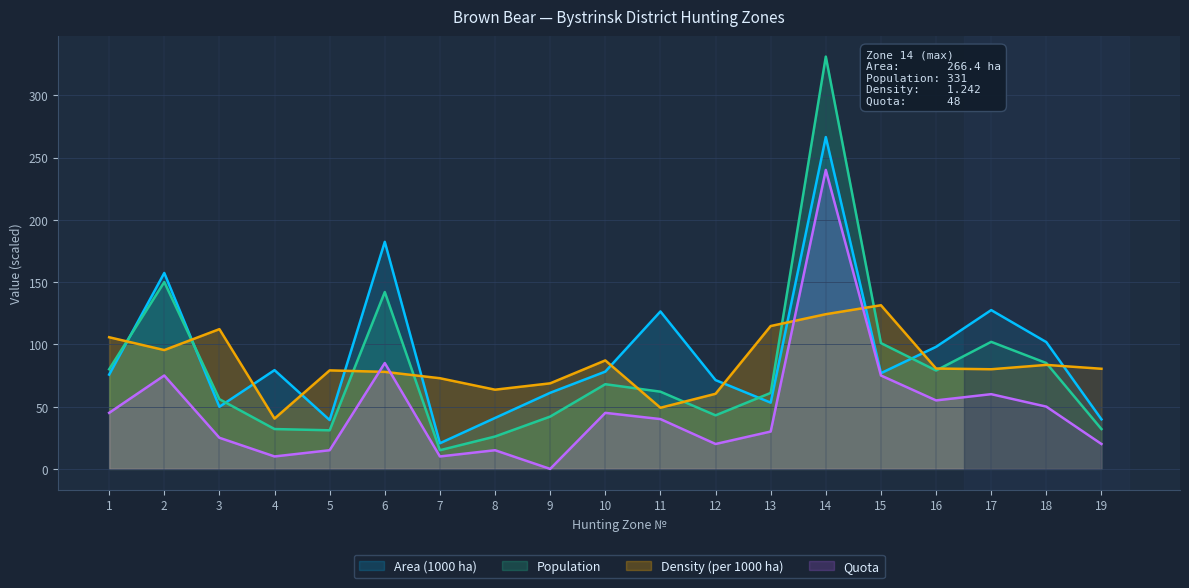

In Density (per 1000 ha), how many points are higher than both neighbors (excluding endpoints)?

5